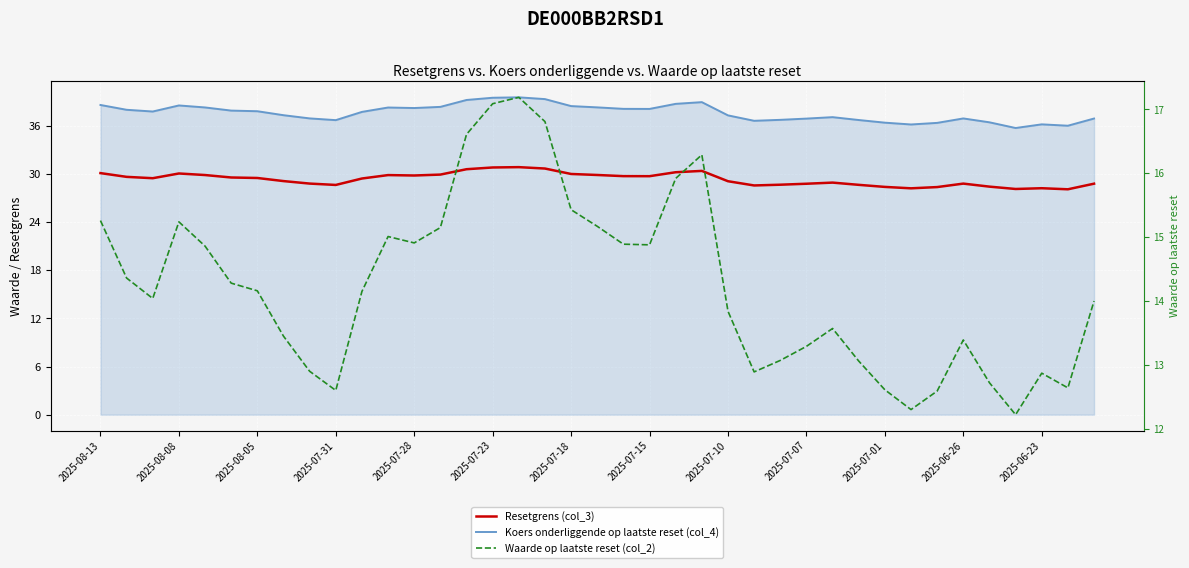

What are all the series names shown in the legend?

Resetgrens (col_3), Koers onderliggende op laatste reset (col_4), Waarde op laatste reset (col_2)